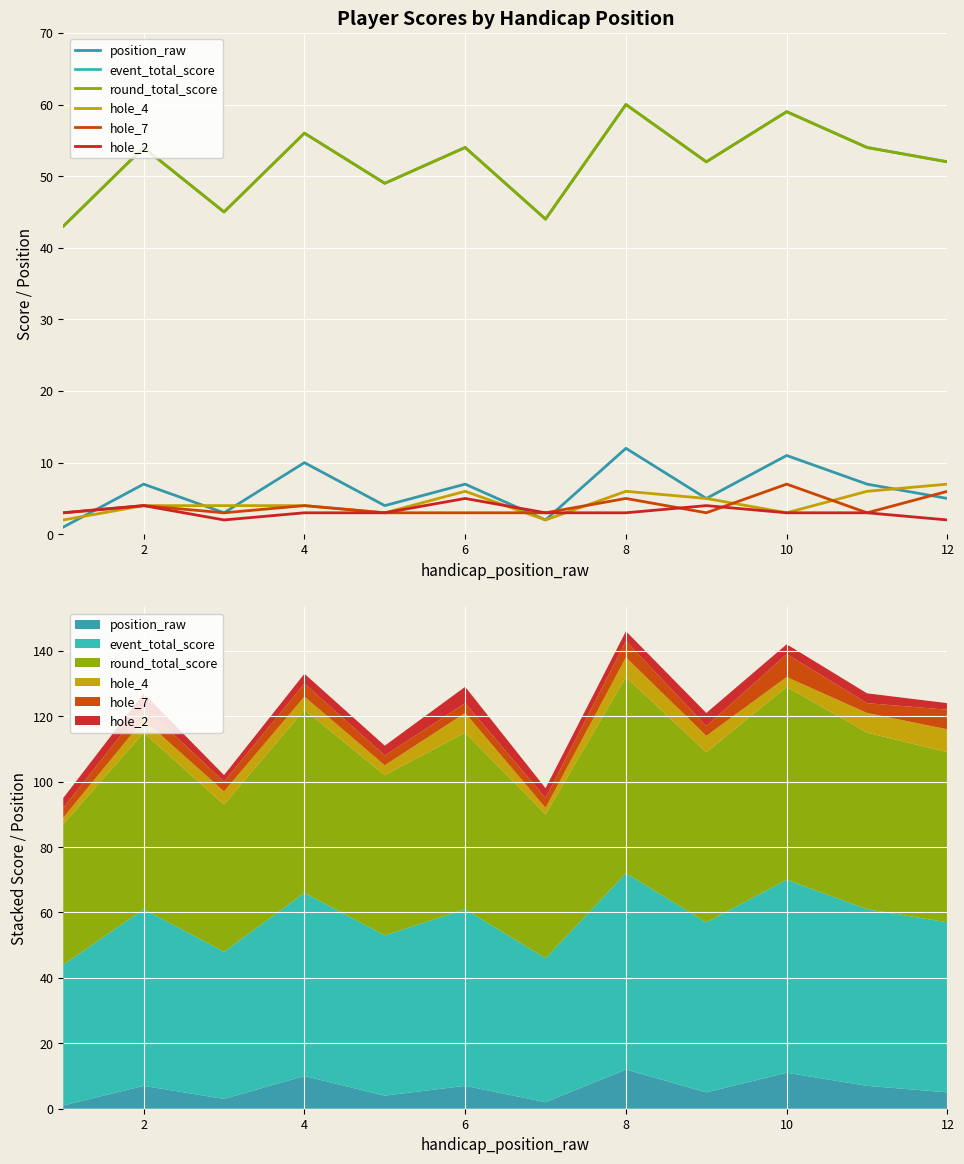

True or false: hole_7 has a value of 5 at 8.

False